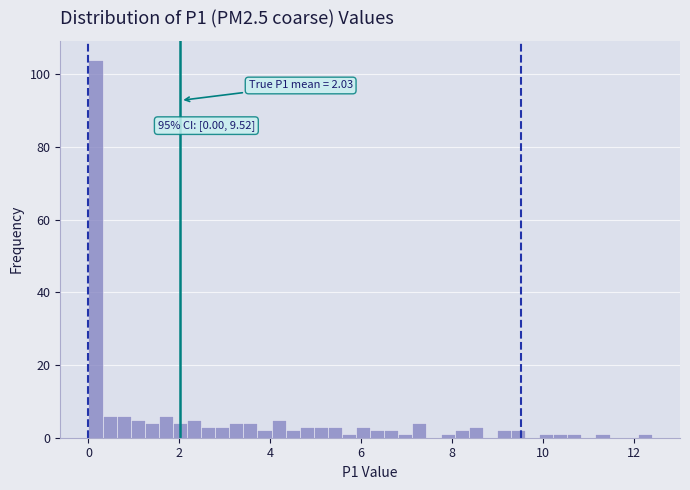

Around what value on the x-axis is the tallest bar? Give the approximate position of its centre, as read against the axis.

0.2